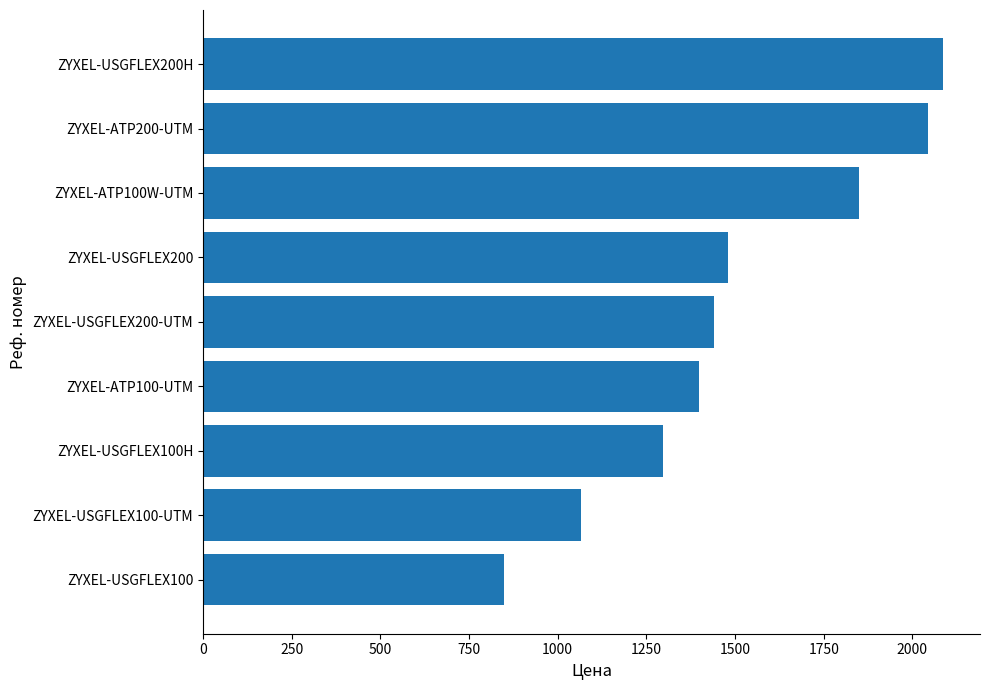

The chart shows a value of 1200.8 at ZYXEL-ATP100W-UTM. True or false?

False